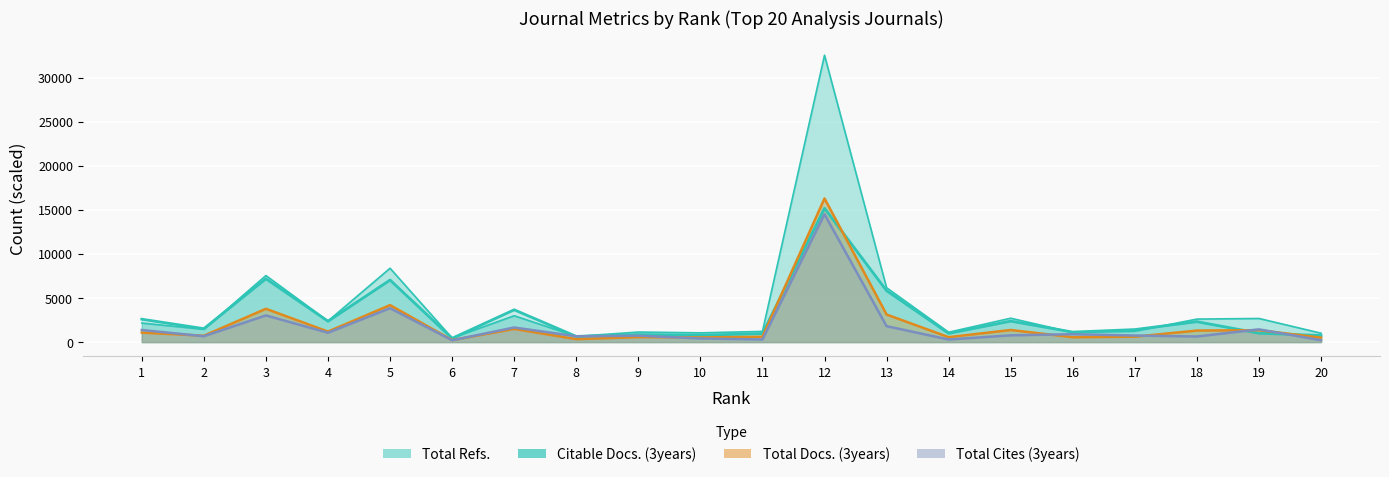

Count the number of data series in this chart.

4